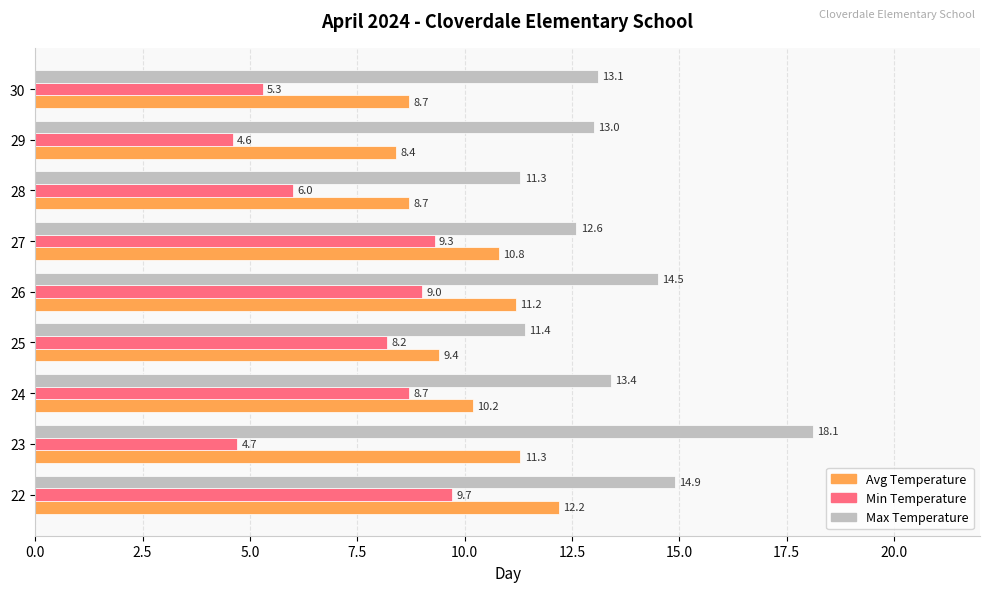

The value of Avg Temperature at 29 is 8.4. True or false?

True